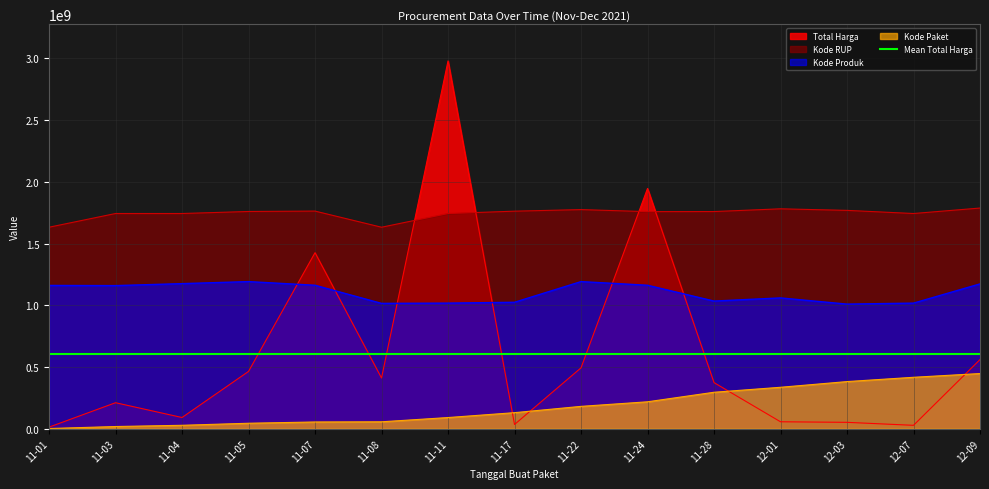

What is the value of the Kode Paket point at the 11th from the left?

295250656.5